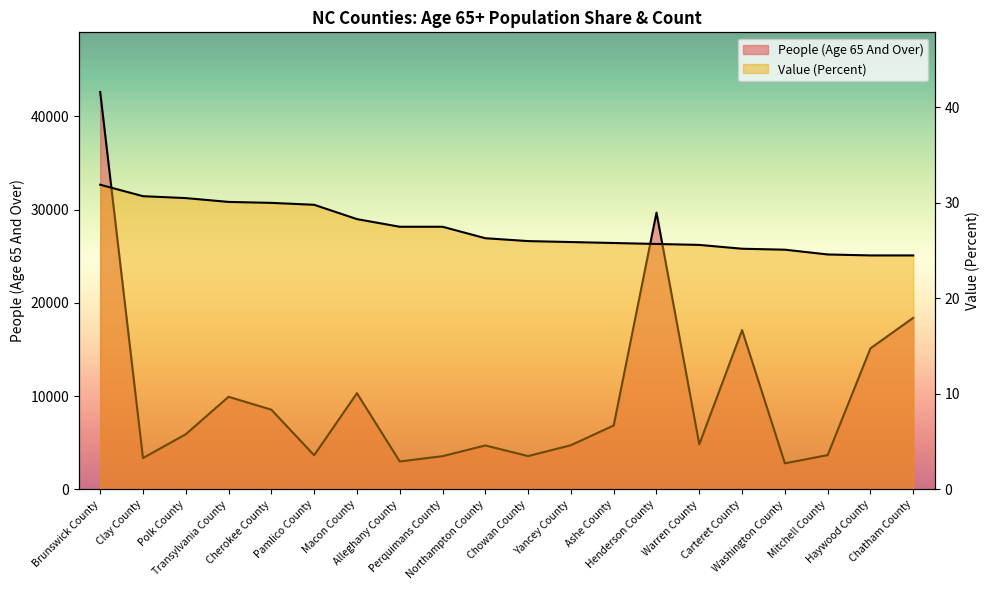

At Transylvania County, list the series in order from largest to smallest.

People (Age 65 And Over), Value (Percent)